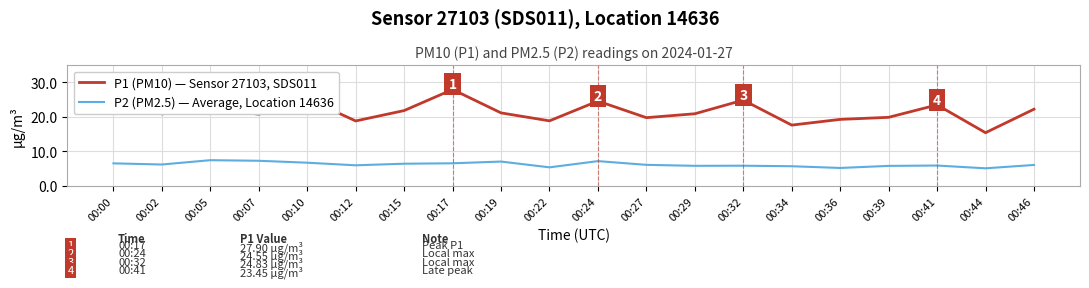

What is the sum of all P2 (PM2.5) — Average, Location 14636 values?

124.3